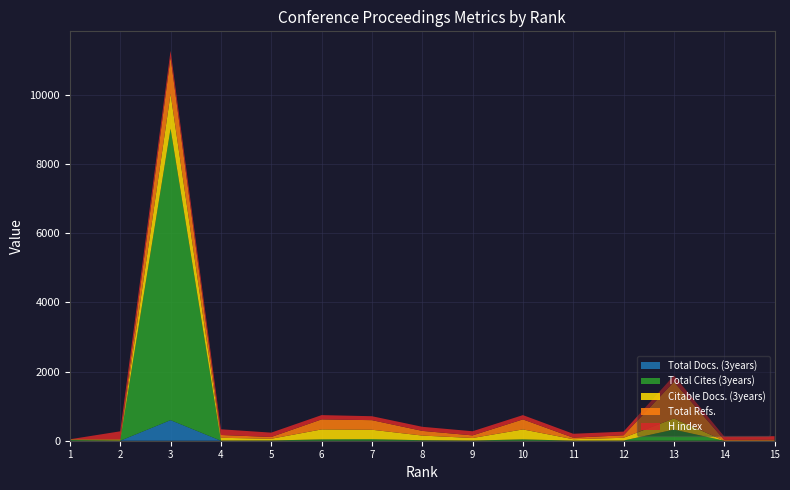

Reading right to left, extract all data points from this chart.

Total Docs. (3years): 15=0	14=0	13=0	12=0	11=0	10=0	9=0	8=0	7=0	6=0	5=0	4=0	3=595	2=0	1=0
Total Cites (3years): 15=0	14=0	13=322	12=5	11=2	10=40	9=5	8=15	7=45	6=40	5=7	4=5	3=8431	2=8	1=21
Citable Docs. (3years): 15=2	14=0	13=322	12=80	11=42	10=287	9=74	8=134	7=273	6=287	5=50	4=80	3=1009	2=17	1=10
Total Refs.: 15=28	14=24	13=1060	12=72	11=44	10=290	9=75	8=136	7=277	6=290	5=51	4=81	3=1060	2=19	1=11
H index: 15=101	14=101	13=183	12=106	11=113	10=124	9=120	8=118	7=114	6=124	5=126	4=165	3=183	2=228	1=0